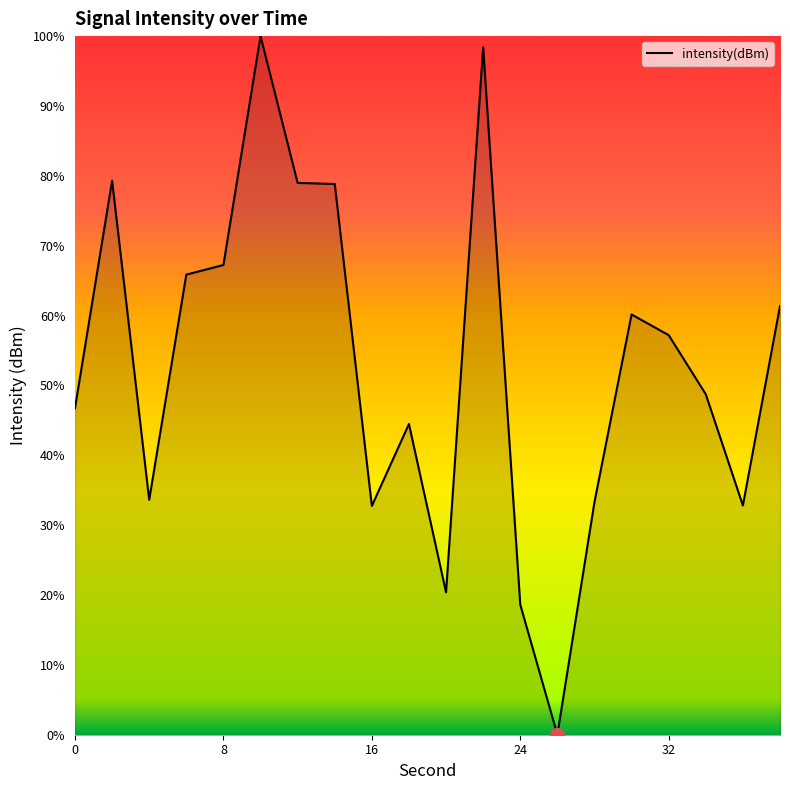

How many categories are shown in the chart?

20